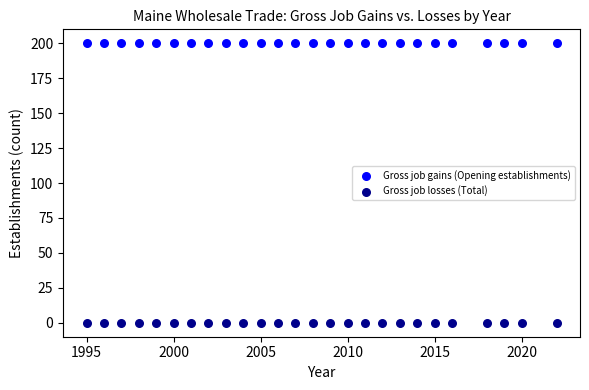

Which series reaches the minimum Y coordinate?

Gross job losses (Total)